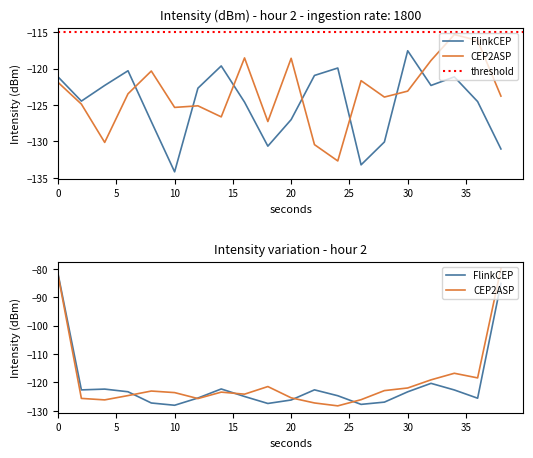

At how many categories does at least one series exceed -129?

20